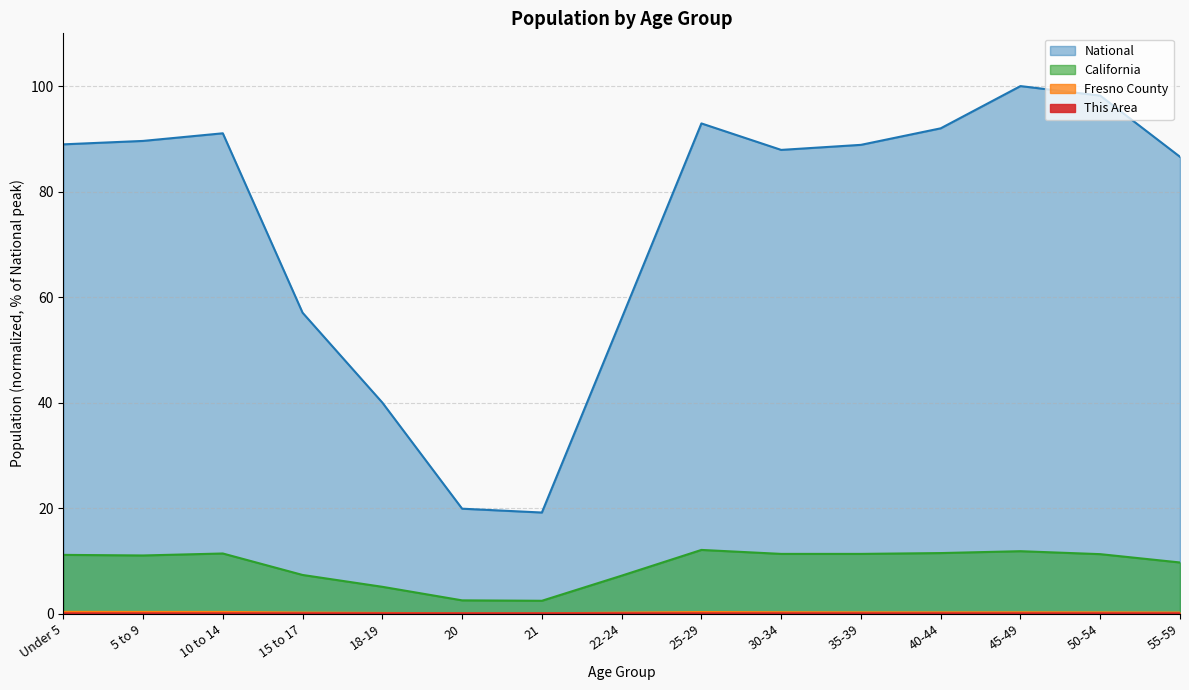

Rank the series at 40-44 from highest to lowest value.

National (line), California (line), Fresno County (line), This Area (line)